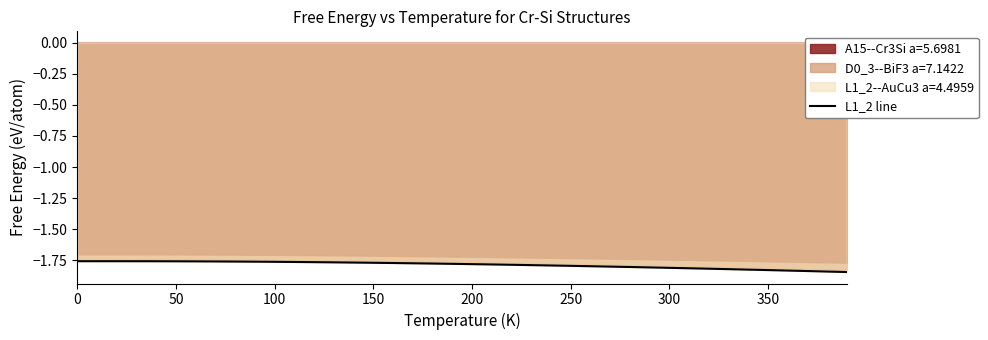

How many lines are shown in the chart?

1